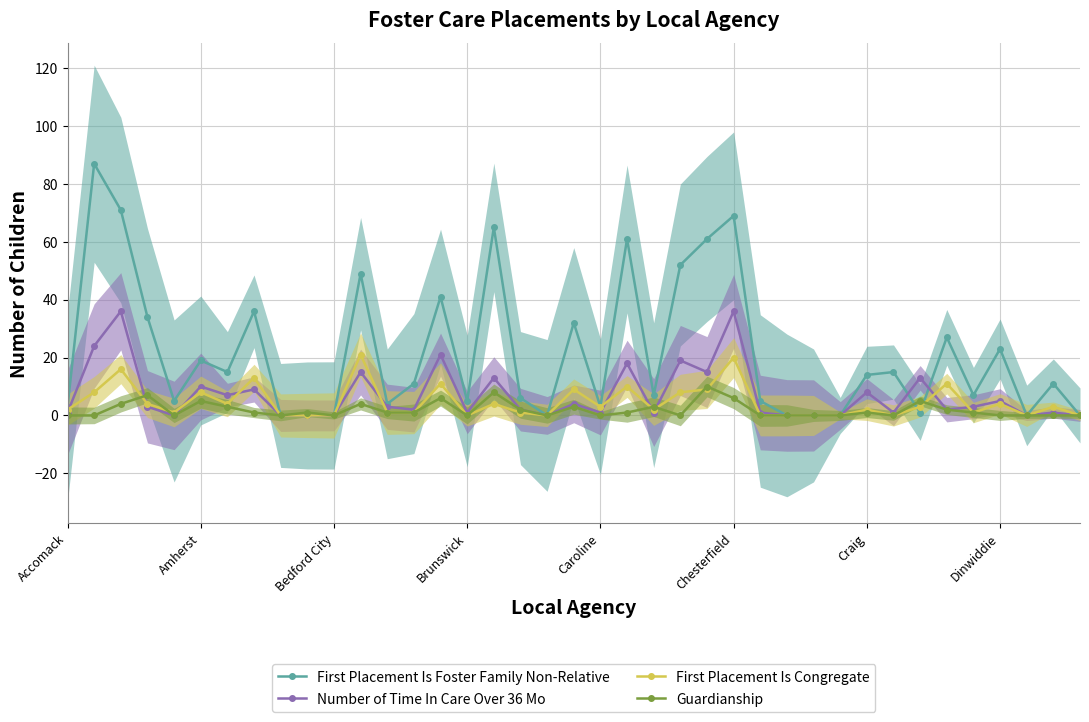

True or false: First Placement Is Foster Family Non-Relative and First Placement Is Congregate intersect in this chart.

True